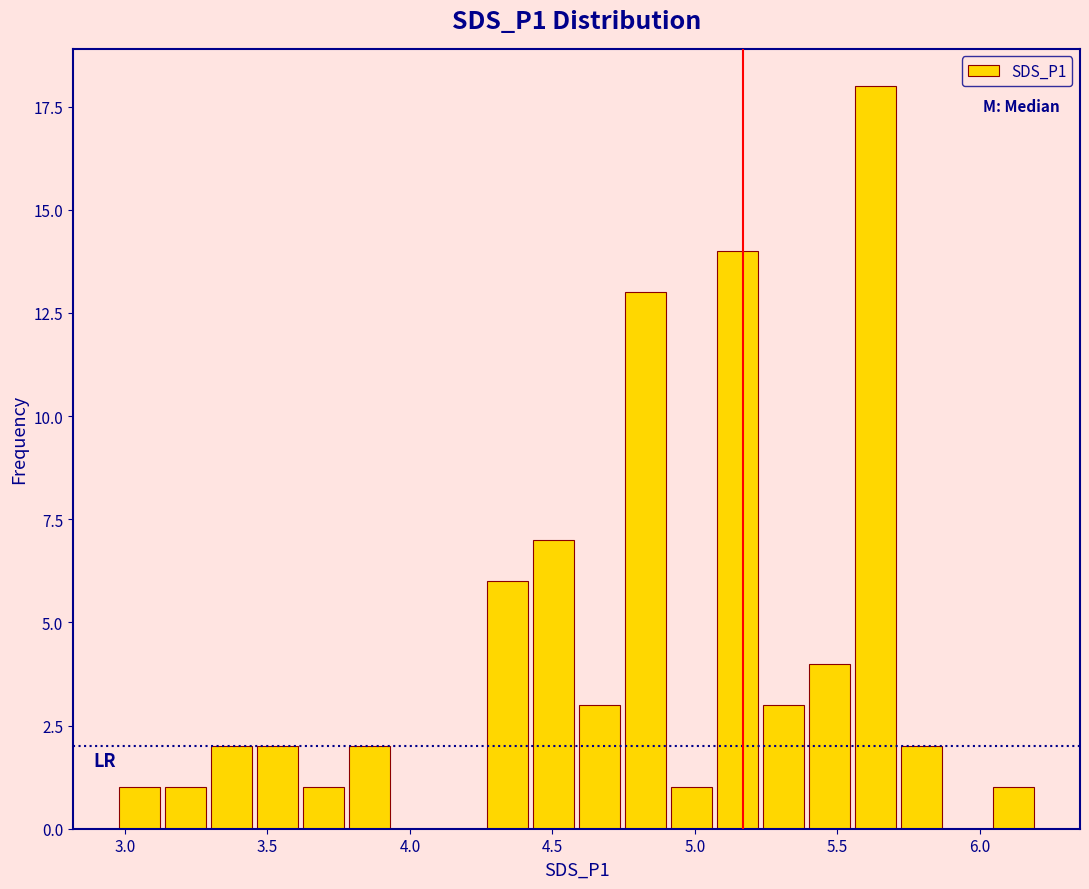

Around what value on the x-axis is the tallest bar? Give the approximate position of its centre, as read against the axis.

5.65